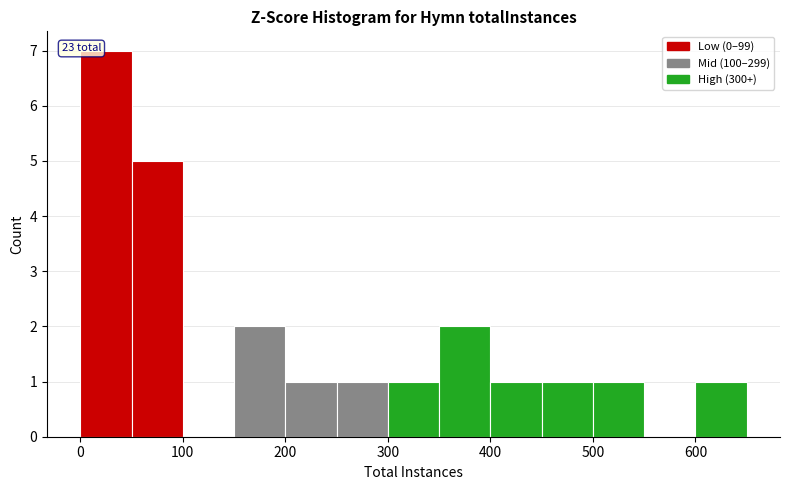

Which range on the x-axis has the tallest bar?

0 to 50